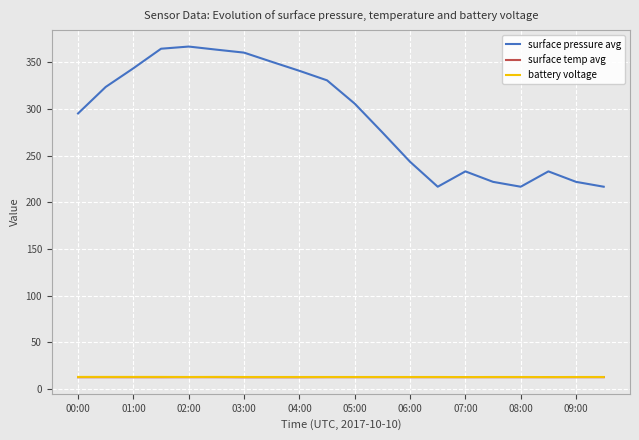

Which series has the largest total across all categories?

surface pressure avg